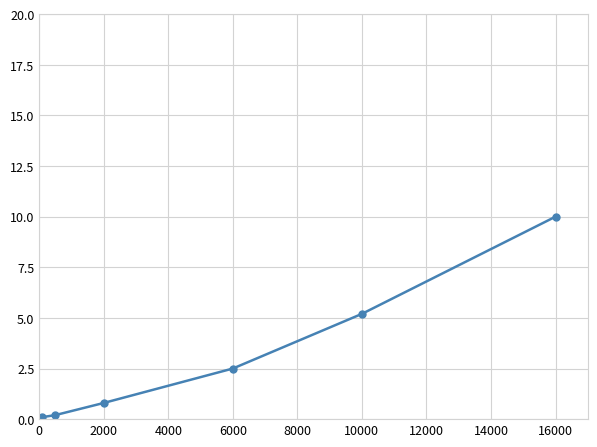

What is the value of the 5th point from the left?

5.2